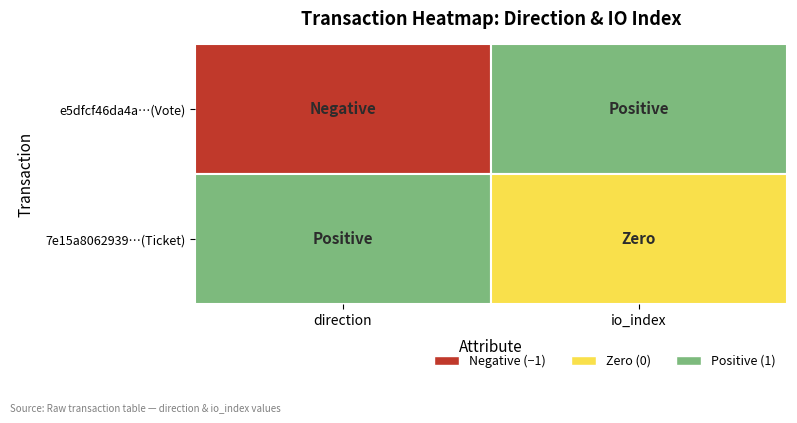

Between 0 and 1, which series saw the biggest shift?

e5dfcf46da4a297d71e2dfd5a68ac23157794ce